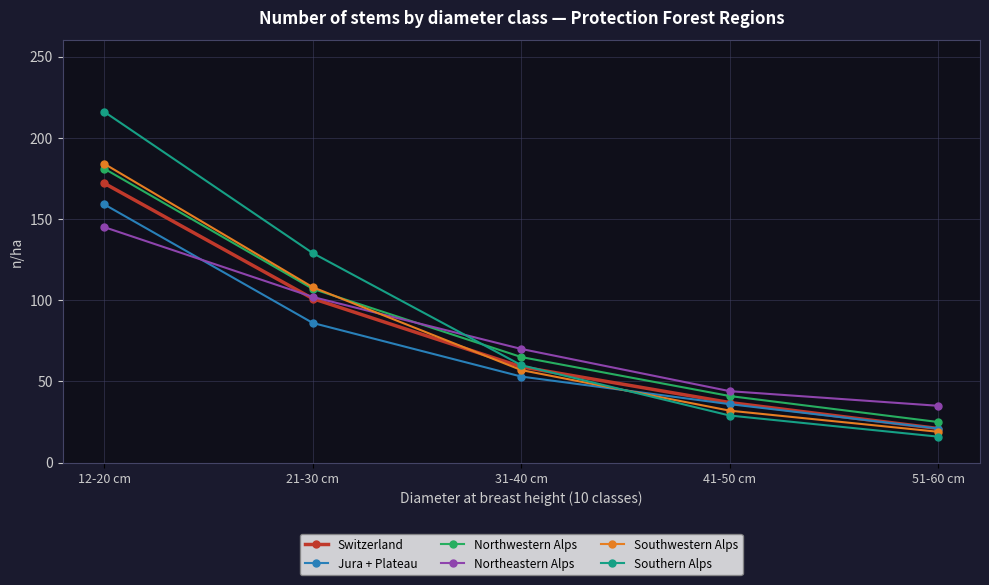

The Jura + Plateau series shows 21 at 51-60 cm. True or false?

True